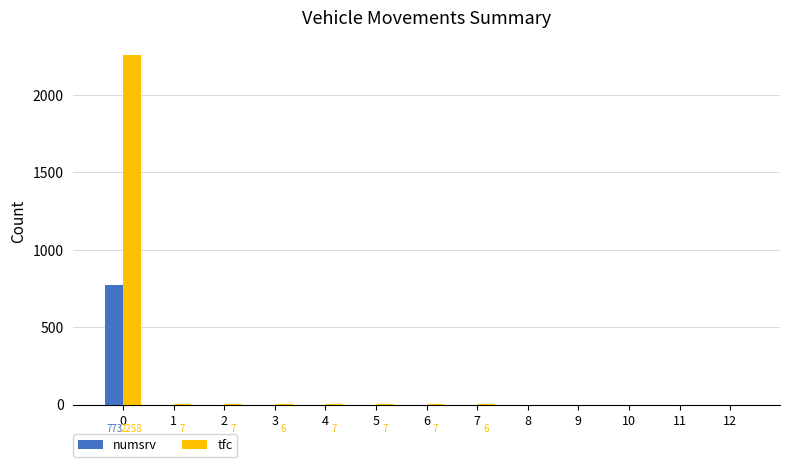

The value of numsrv at 0 is 773. True or false?

True